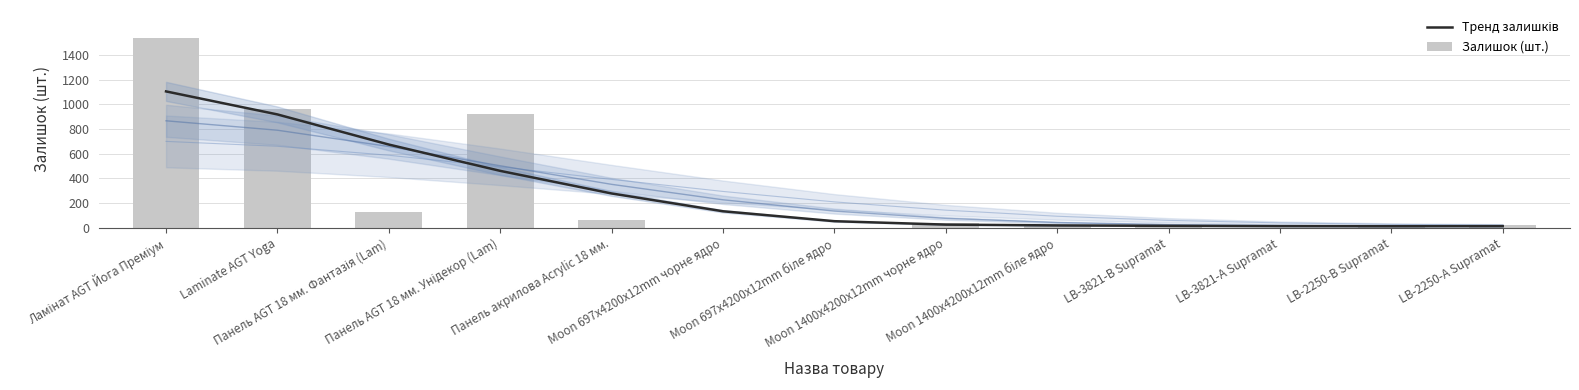

How many data points in Залишок (шт.) are above 24?

6